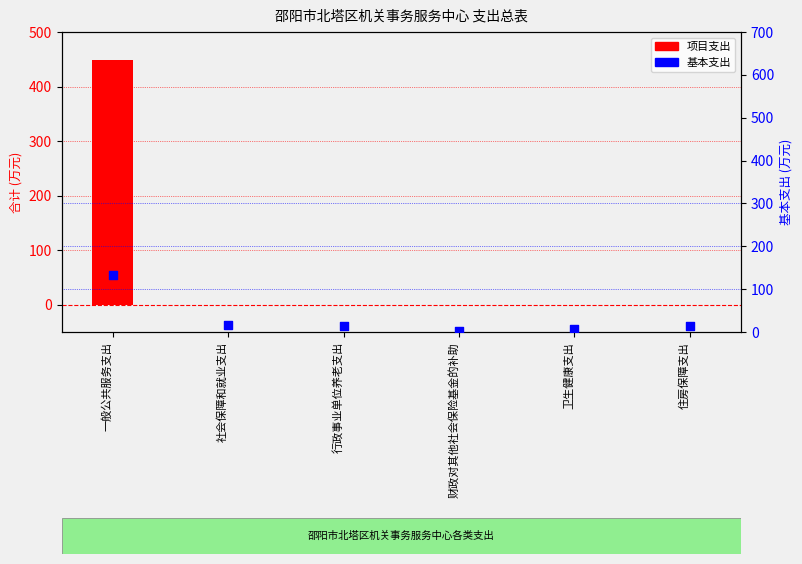

Which series has the widest spread of Y values?

项目支出